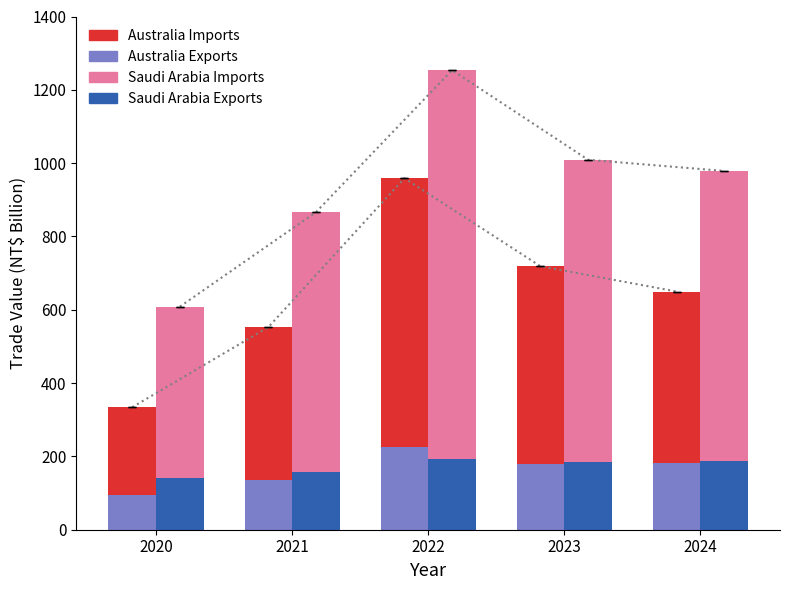

The value of Australia Exports at 2022 is 224.3. True or false?

True